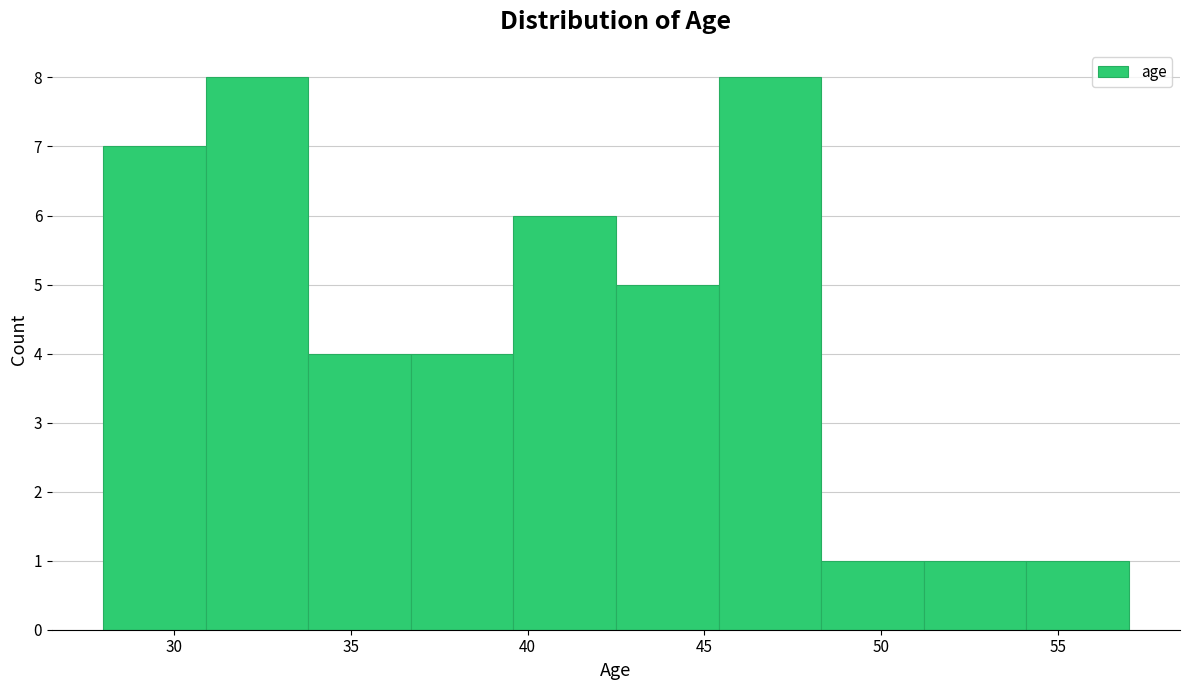

What is the height of the bar covering 36.7 to 39.6 on the x-axis? Neither the bar edges nor the heights are printed on the chart, so give them approximately, as read against the axes.

4